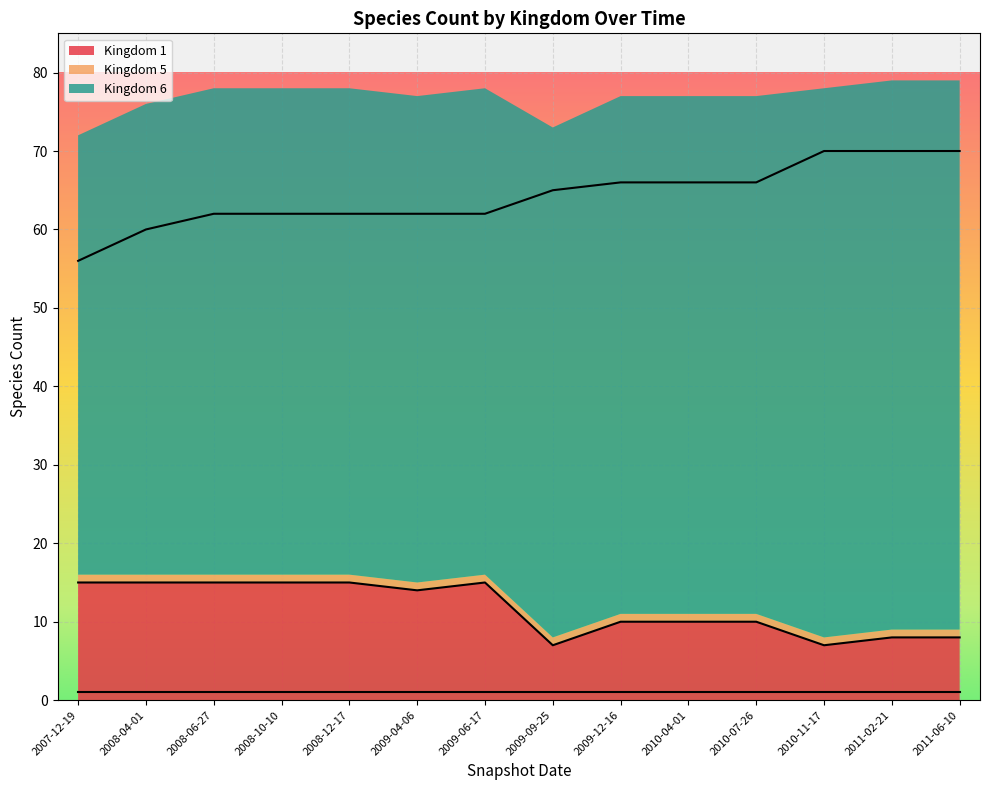

The value of Kingdom 6 line at 2007-12-19 is 56. True or false?

True